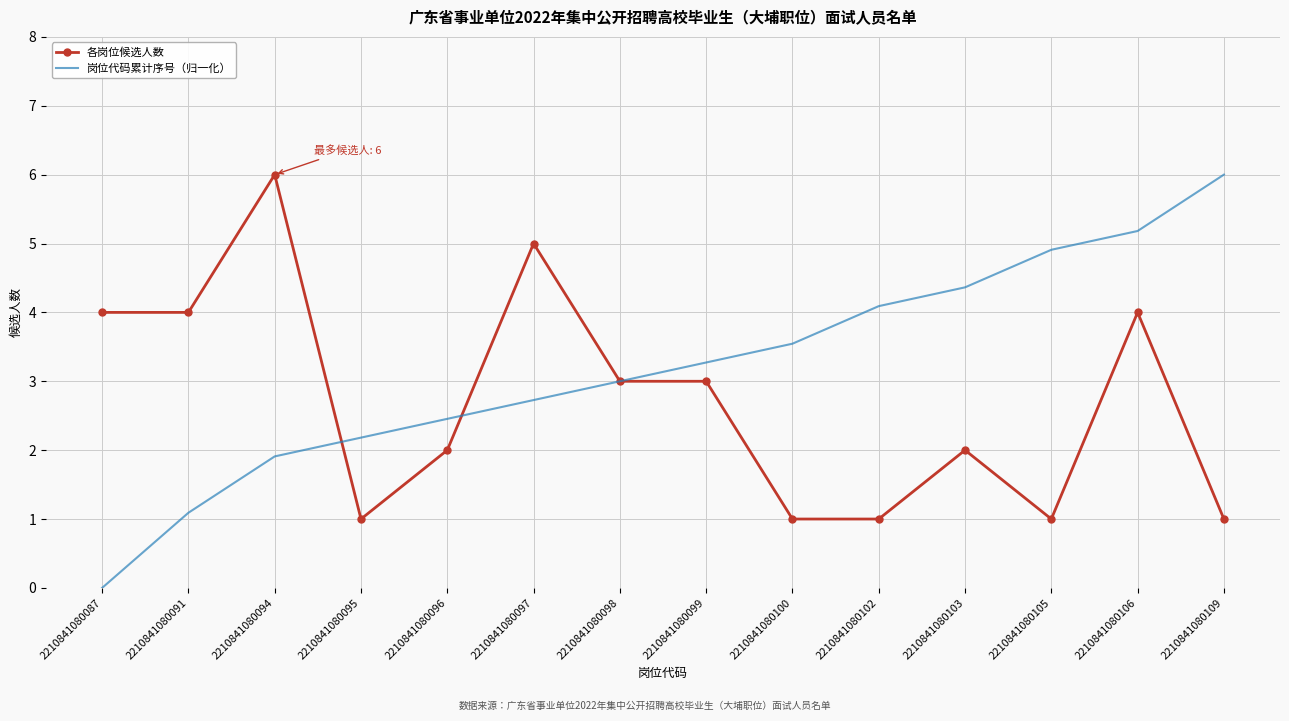

What is the difference between the highest and lowest values at 2210841080094?

4.1